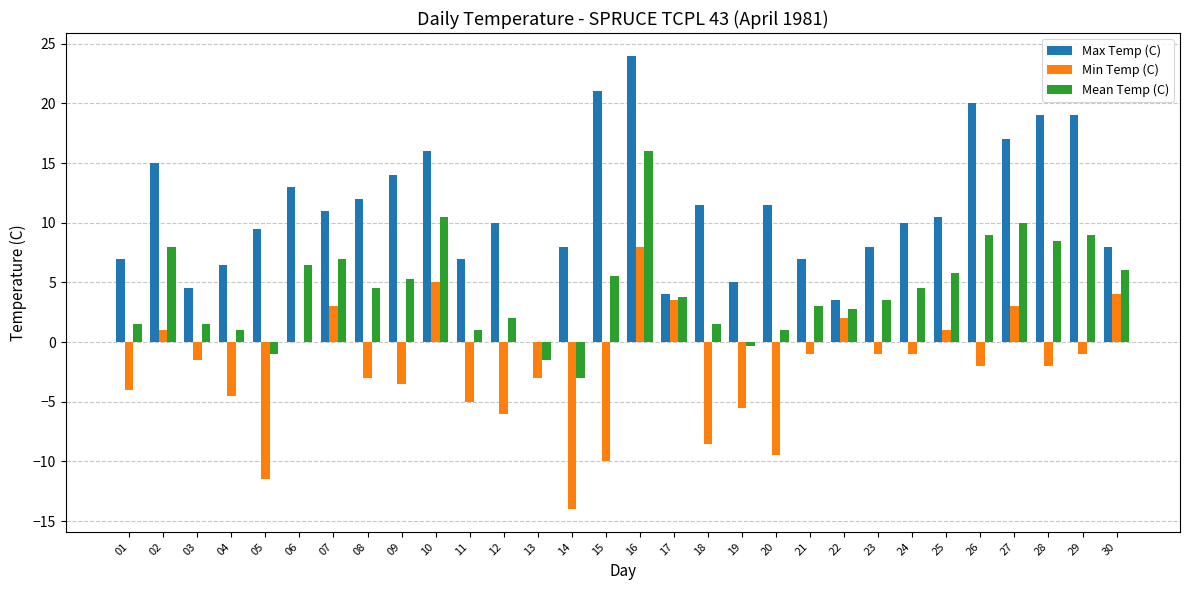

How many groups of bars are there?

30